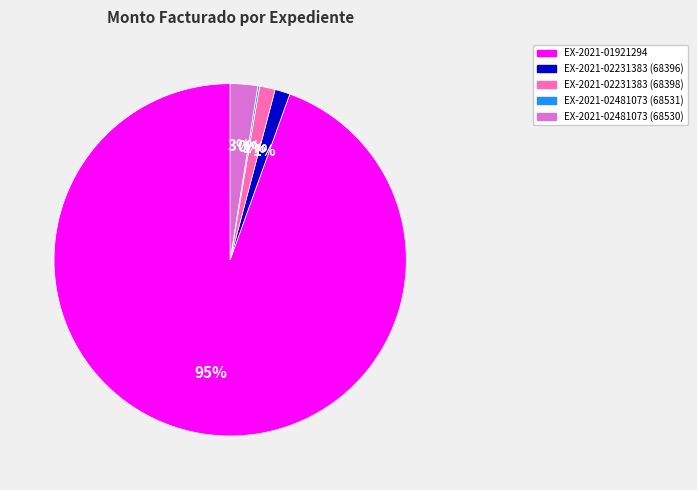

To the nearest percent, what is the average slice percentage?

20%